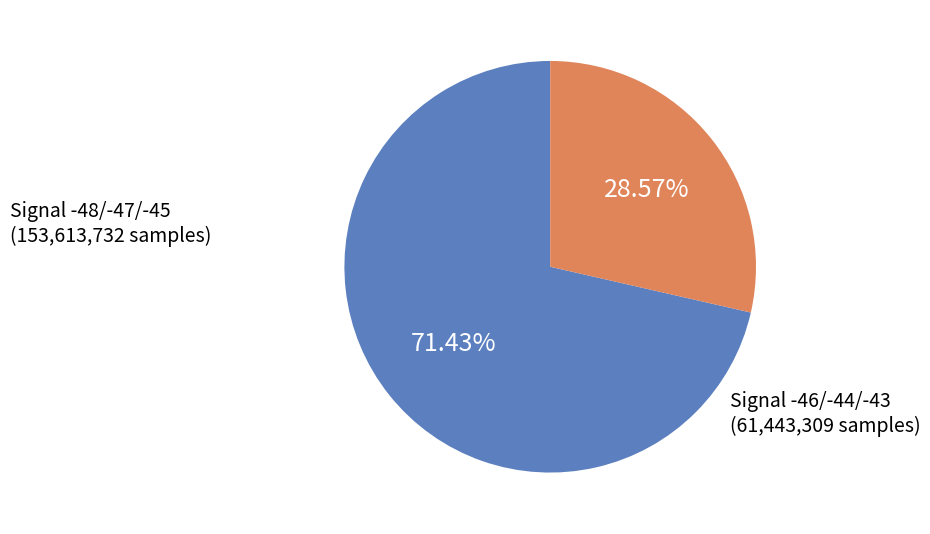

To the nearest percent, what is the average slice percentage?

50%